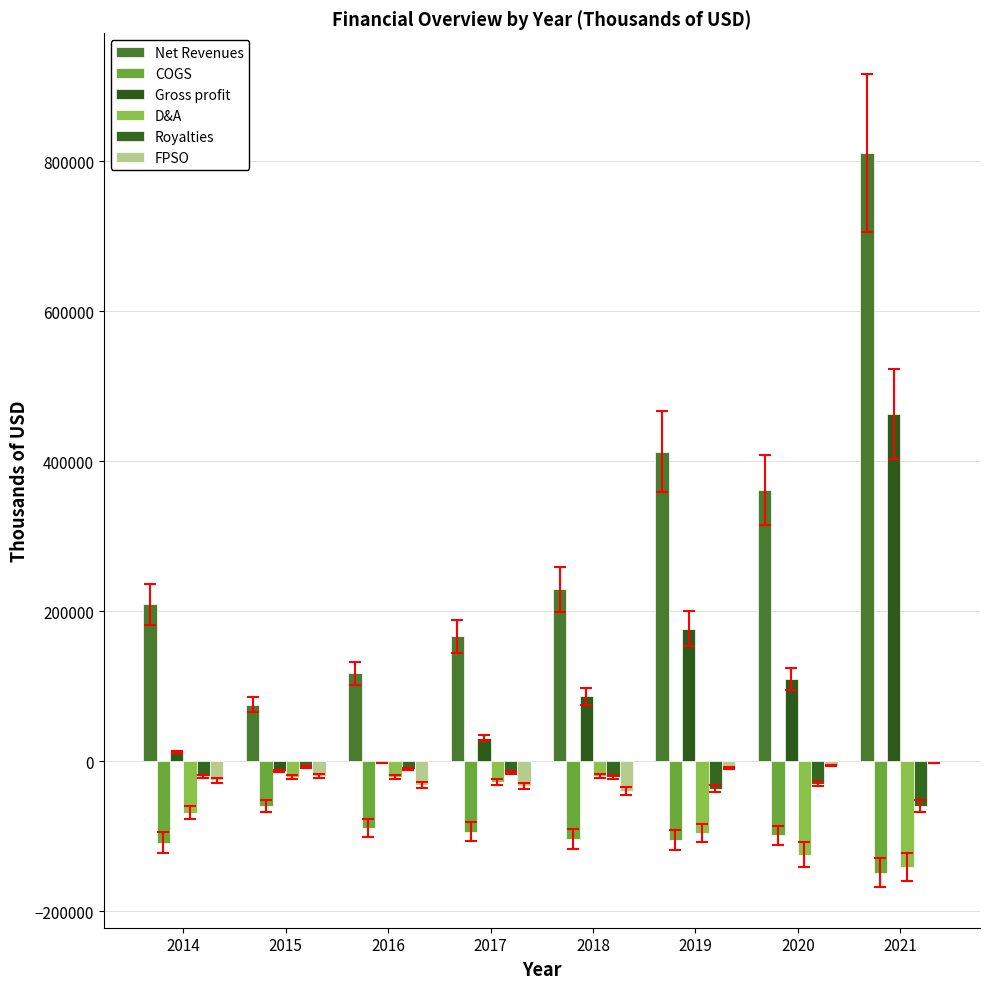

What is the total value across all series at 2018?

133568.5